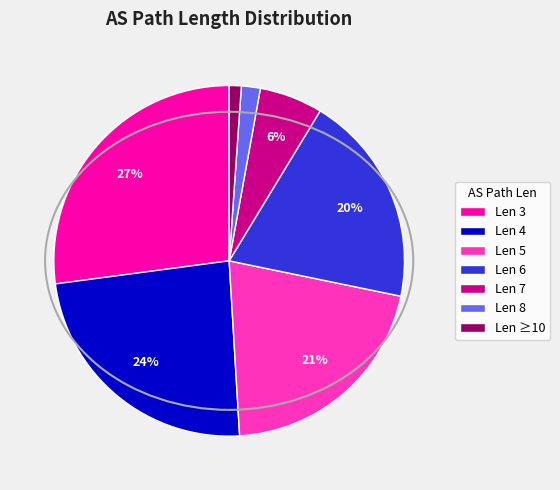

Count the number of slices in the pie.

7